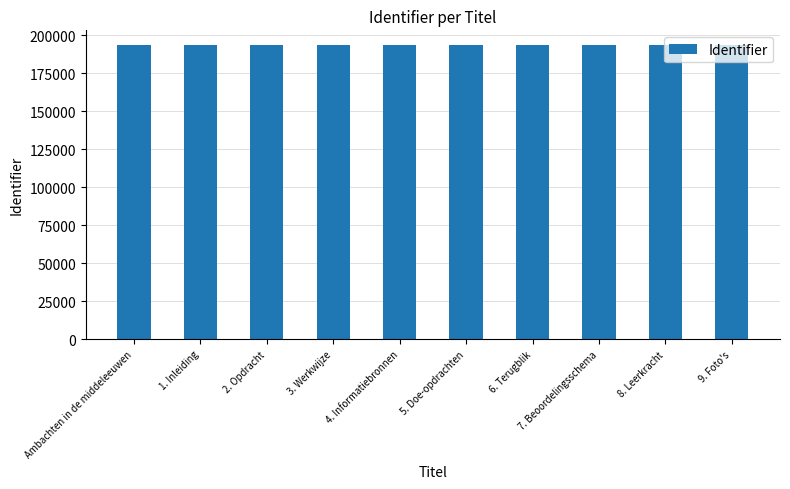

What is the ratio of the value at 6. Terugblik to the value at 4. Informatiebronnen?

1.0